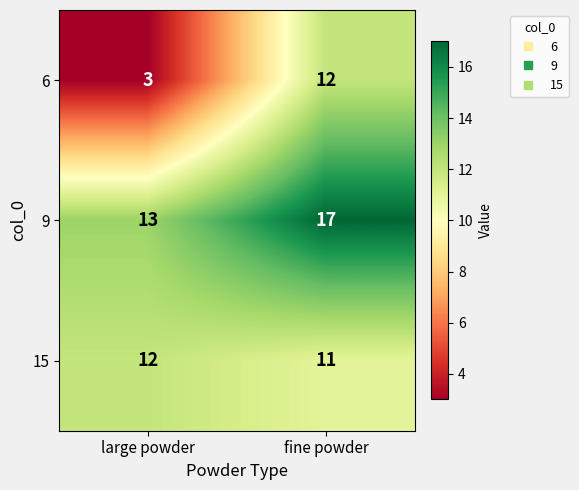

Reading right to left, what are all the values shown in this chart?

6: fine powder=12	large powder=3
9: fine powder=17	large powder=13
15: fine powder=11	large powder=12